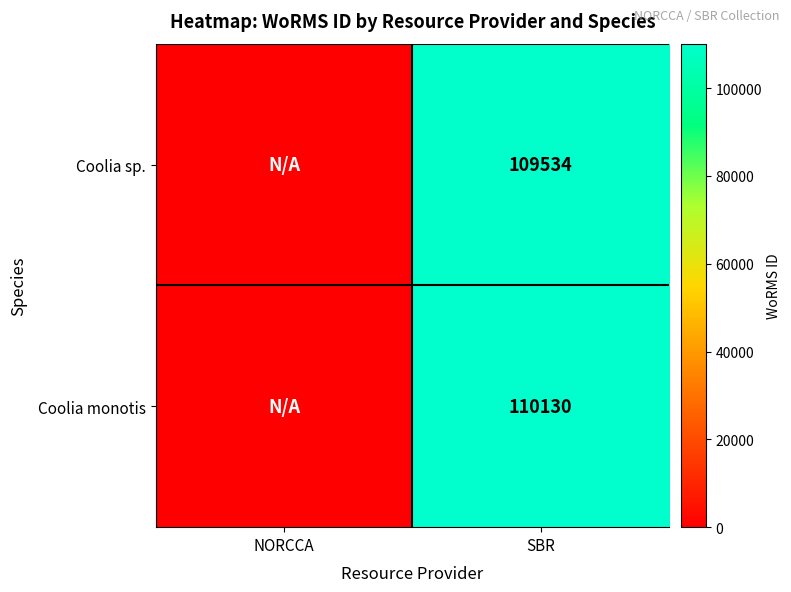

What is the greatest value displayed?

110130